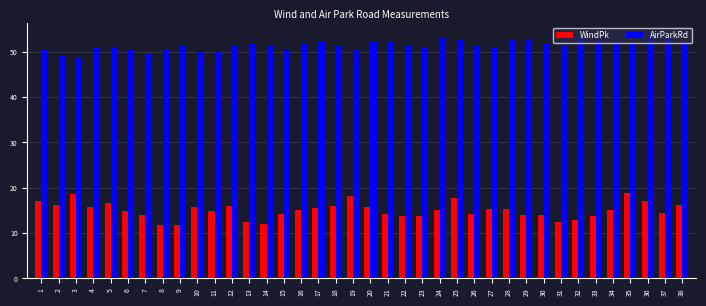

What are all the series names shown in the legend?

WindPk, AirParkRd